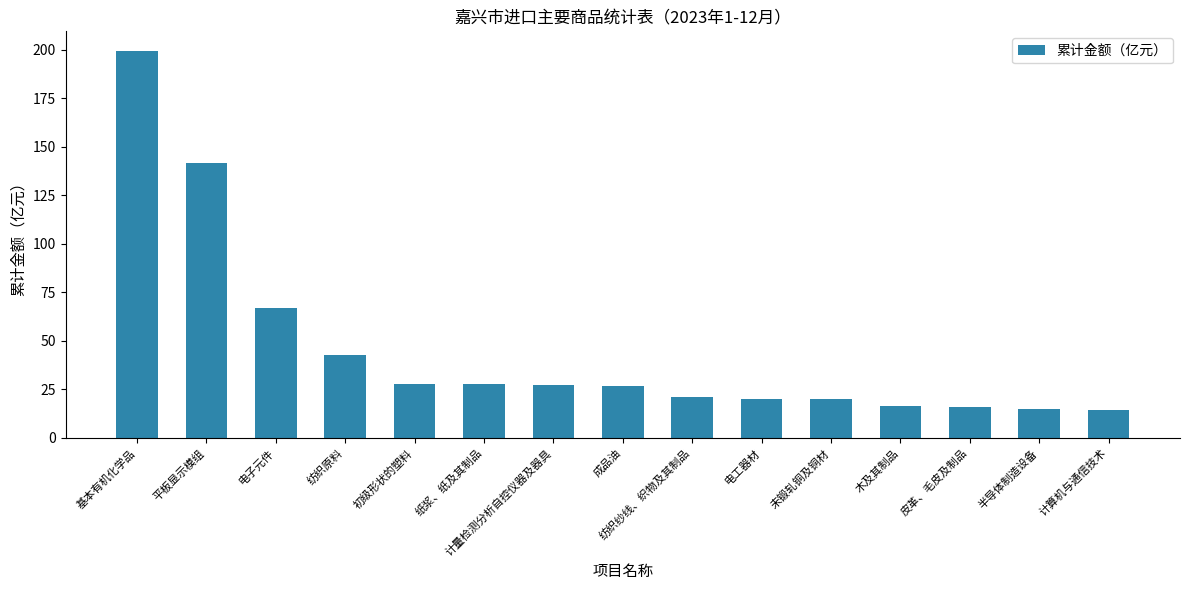

How many distinct data groups are displayed?

1